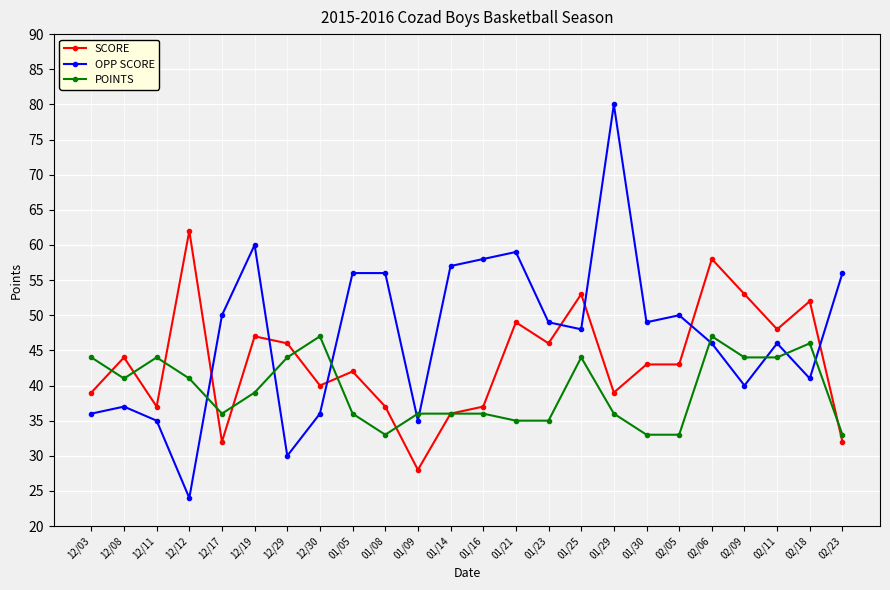

Read the POINTS value at 02/23, to the nearest 5.

35